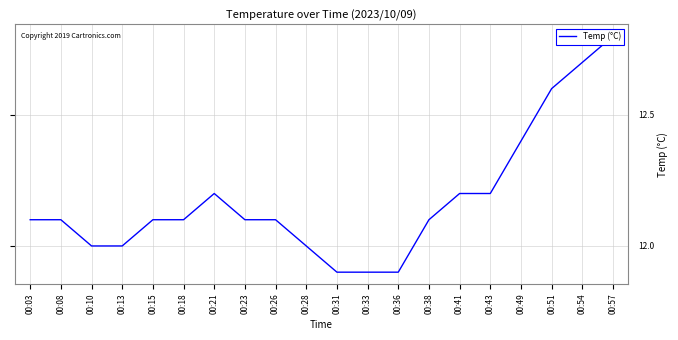

The value at 00:03 is 12.1. True or false?

True